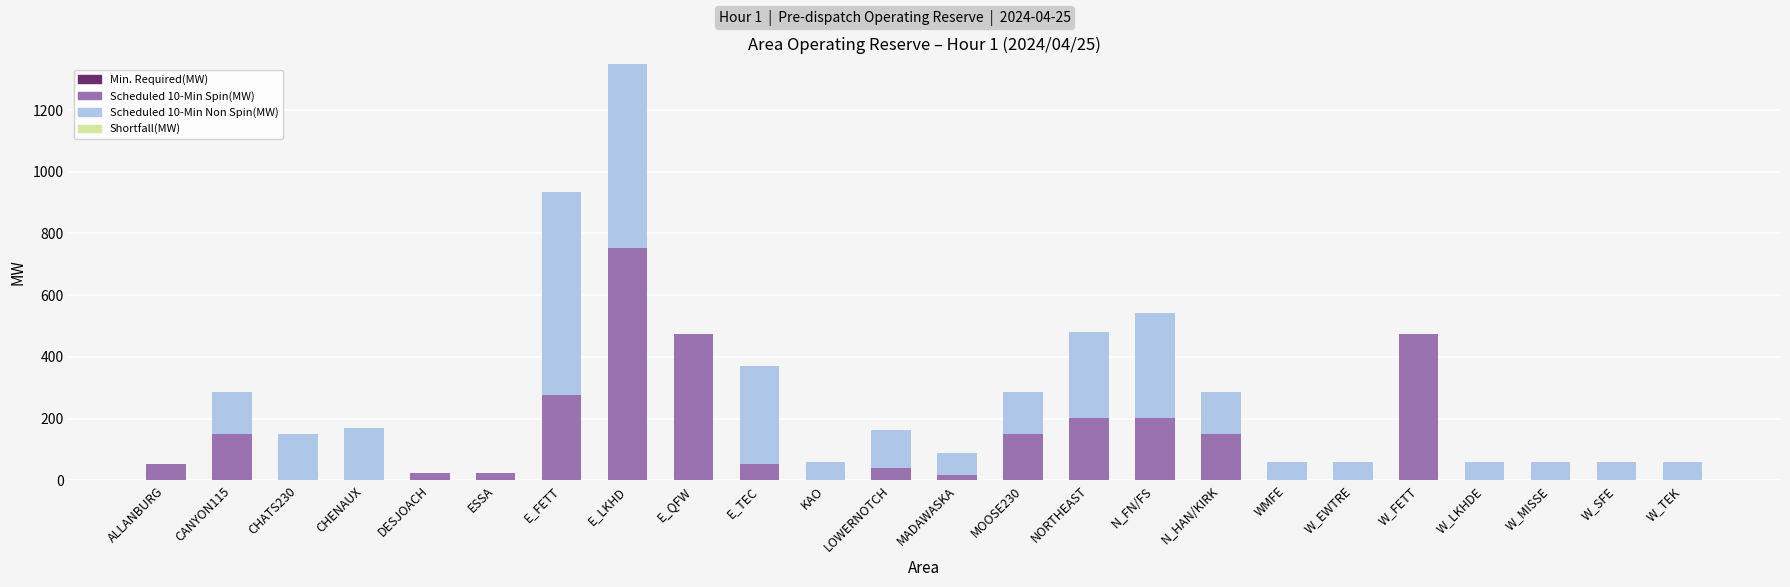

Are the bars horizontal?

No